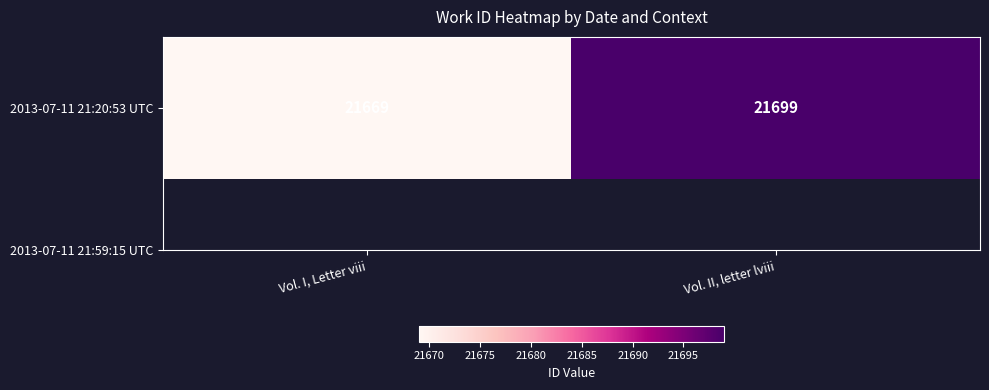

List the labels in order of value, largest first.

Vol. II, letter lviii, Vol. I, Letter viii